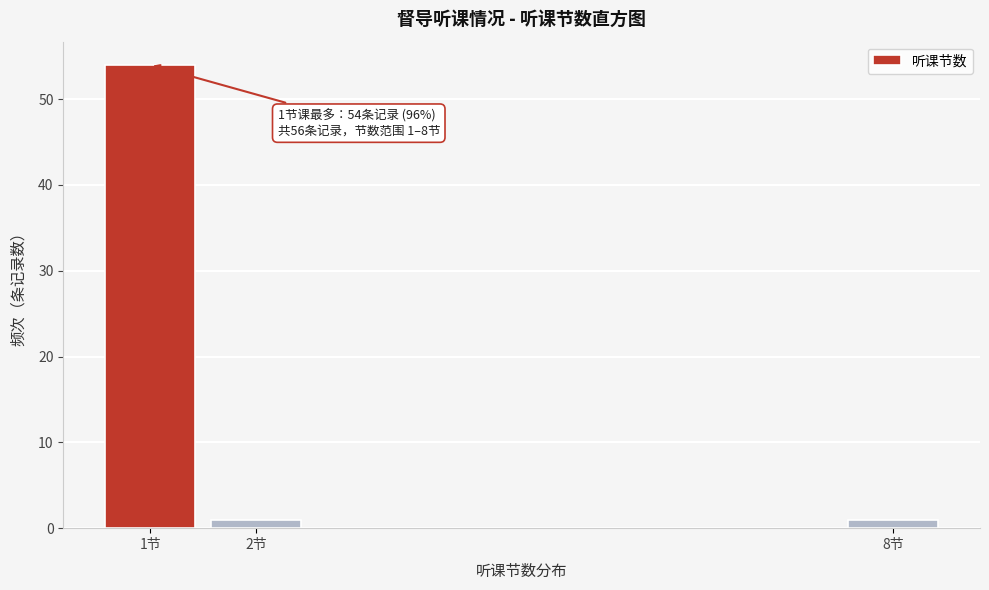

Reading left to right, what are all the values shown in this chart?

54	1	1